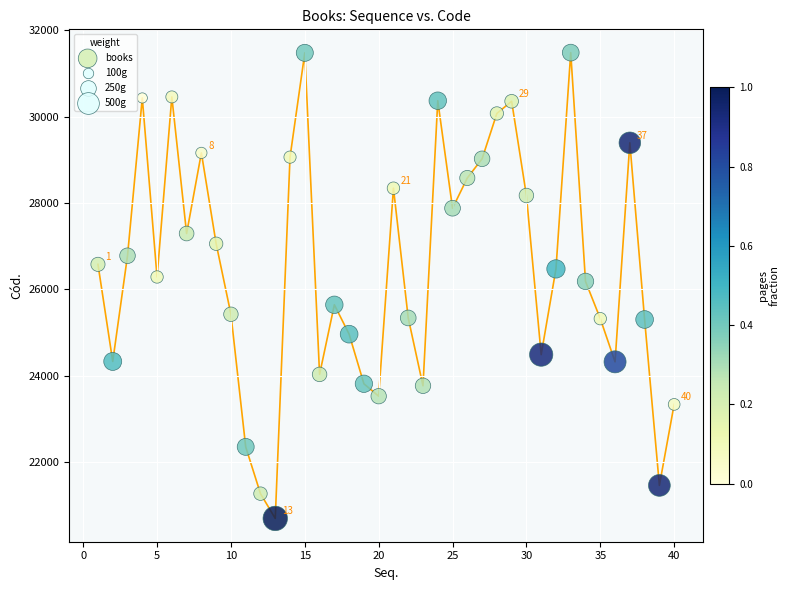

What is the range of Y values (max minus min)?

10792